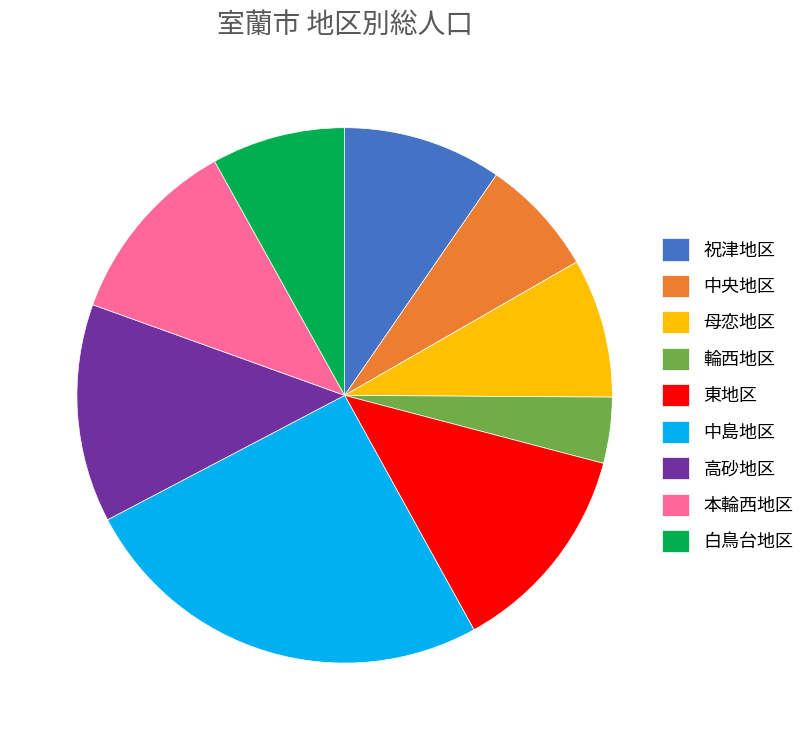

Is the sum of 中央地区 and 白鳥台地区 greater than half?

No